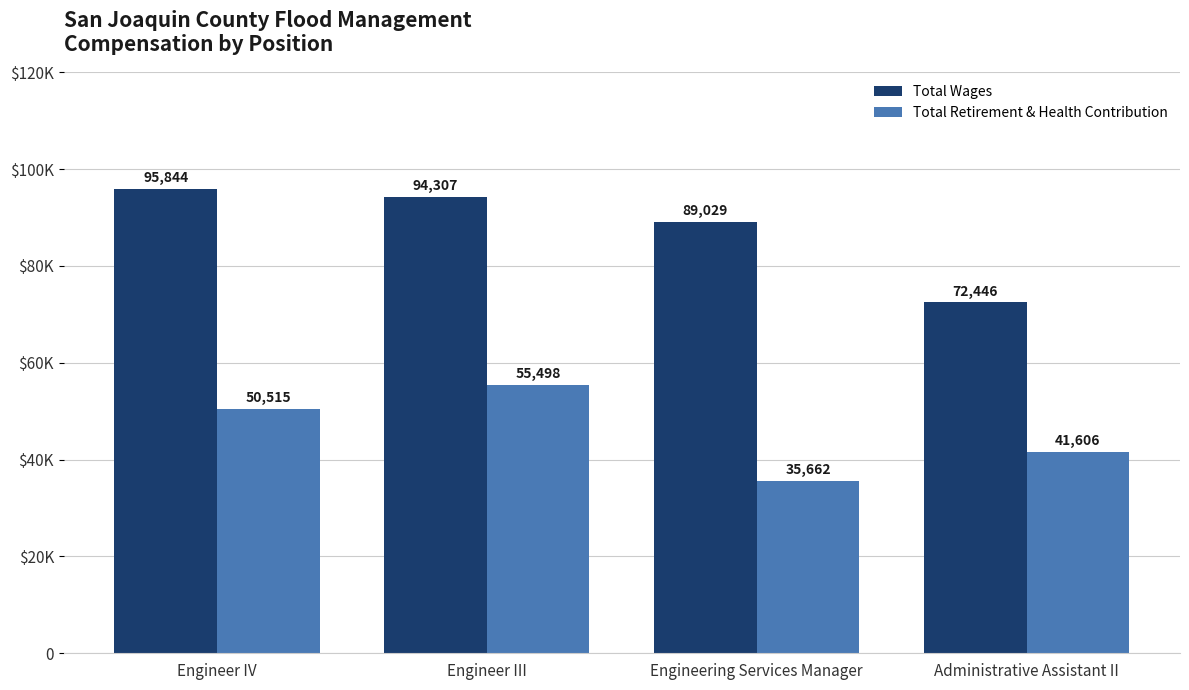

At how many categories does at least one series exceed 93474?

2